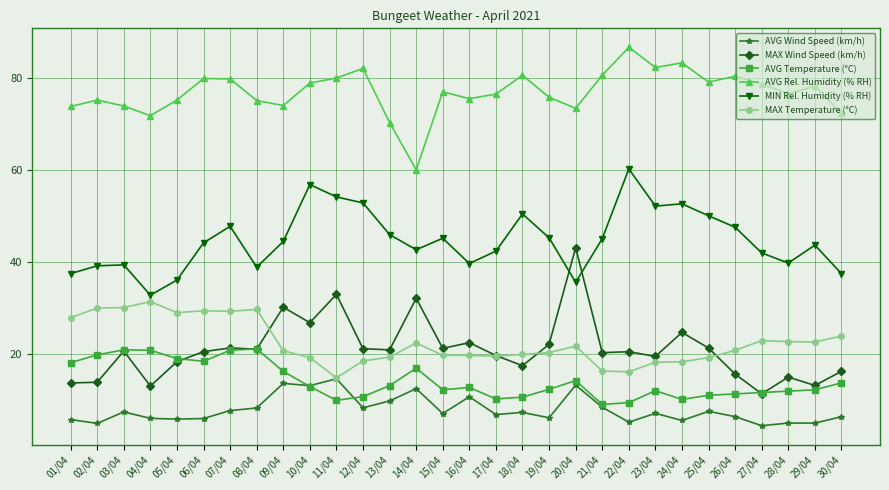

What is the smallest value displayed?

4.4